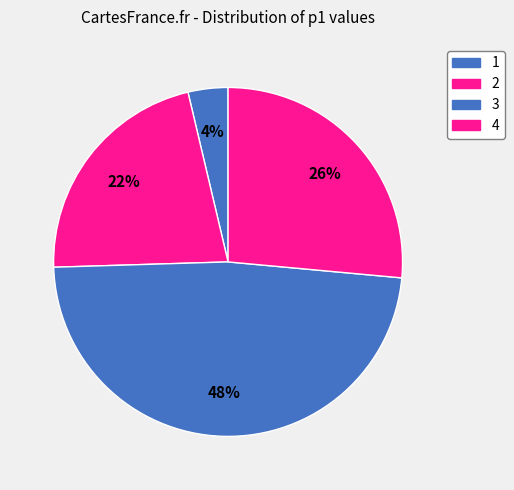

What is the largest slice in the pie chart?

3